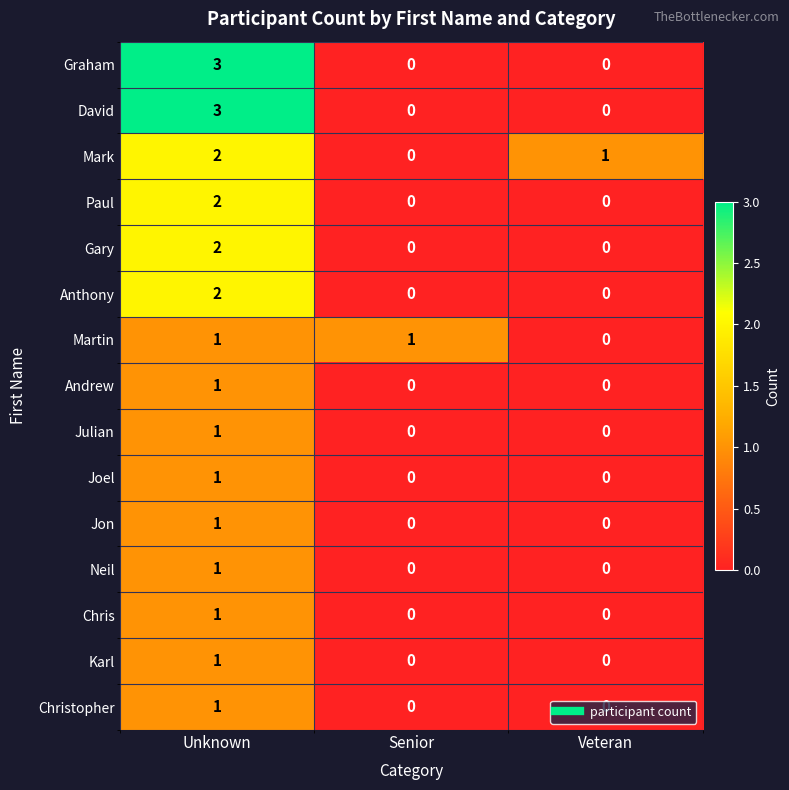

Is the value of David at Unknown greater than the value of Martin at Unknown?

Yes